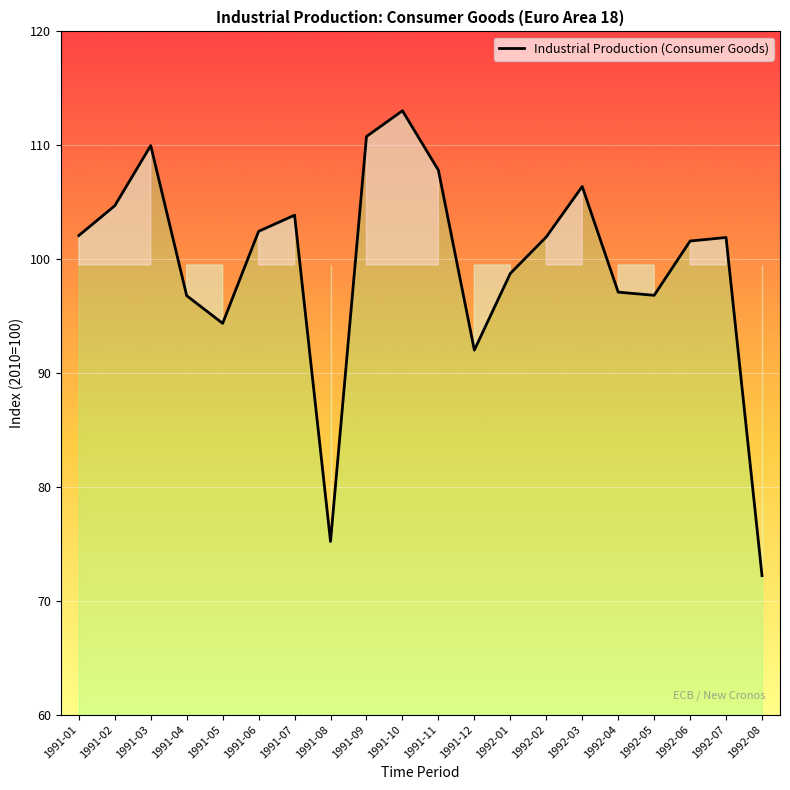

Where is the data nearest to the value 92?

1991-12